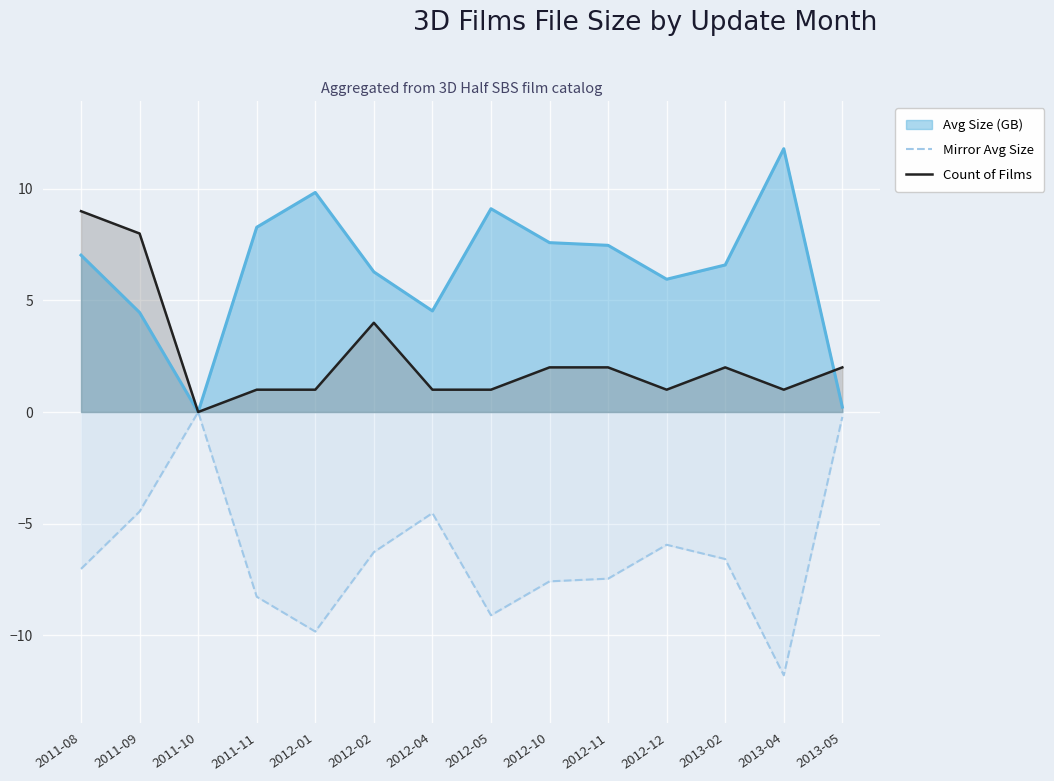

True or false: Count of Films and Mirror Avg Size cross at least once.

False